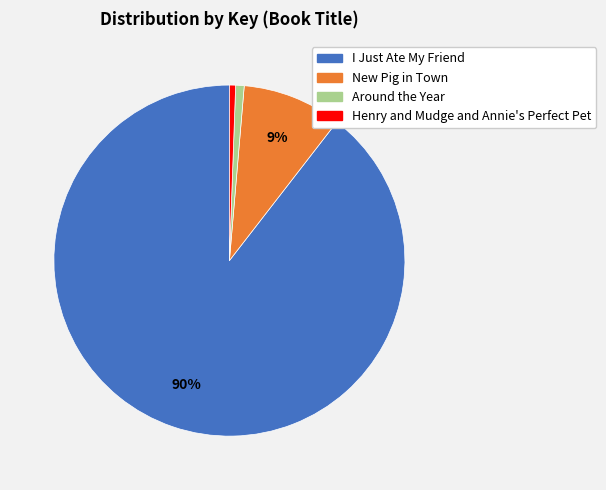

Which category has the biggest portion of the pie?

I Just Ate My Friend